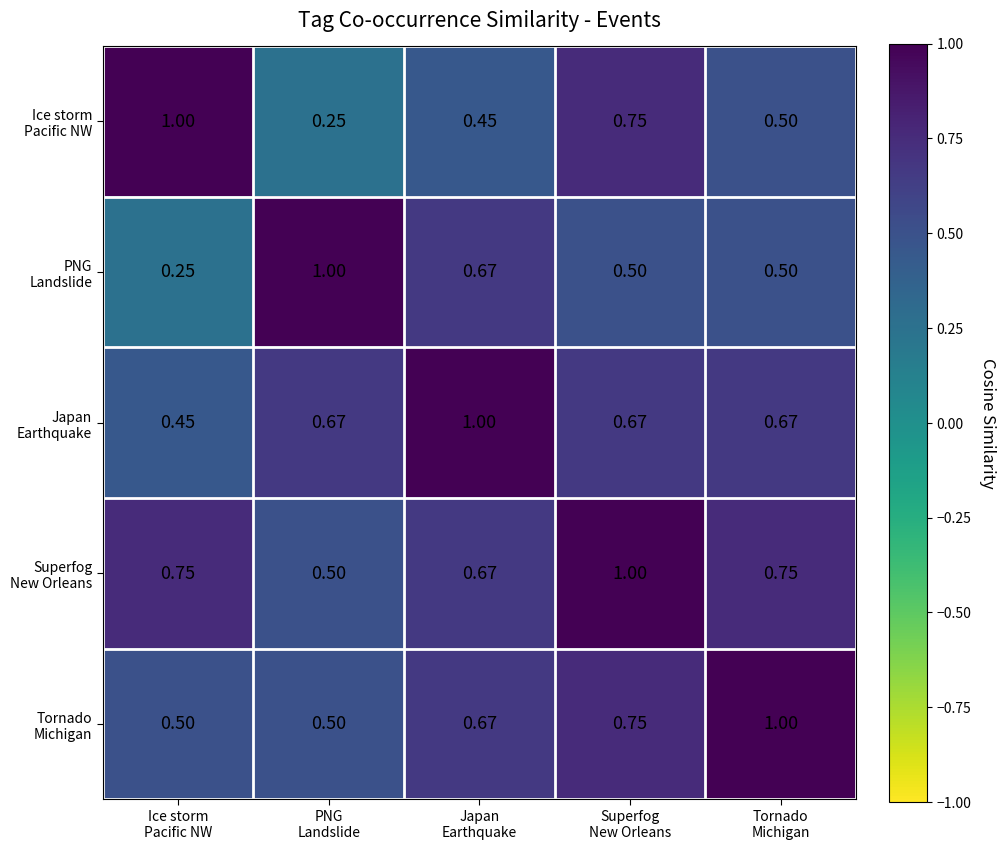

Which series changed the most between PNG Landslide and Tornado Michigan?

PNG Landslide